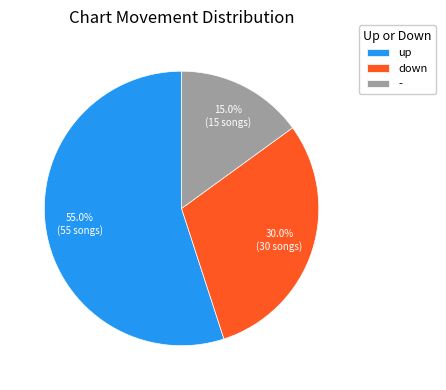

Which slice is the largest?

up